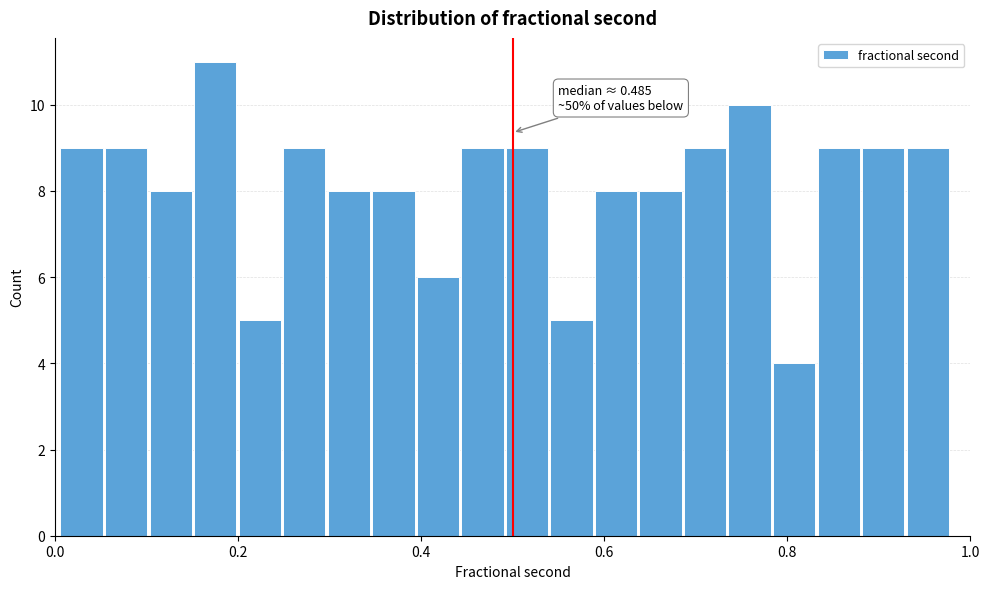

Around what value on the x-axis is the tallest bar? Give the approximate position of its centre, as read against the axis.

0.18